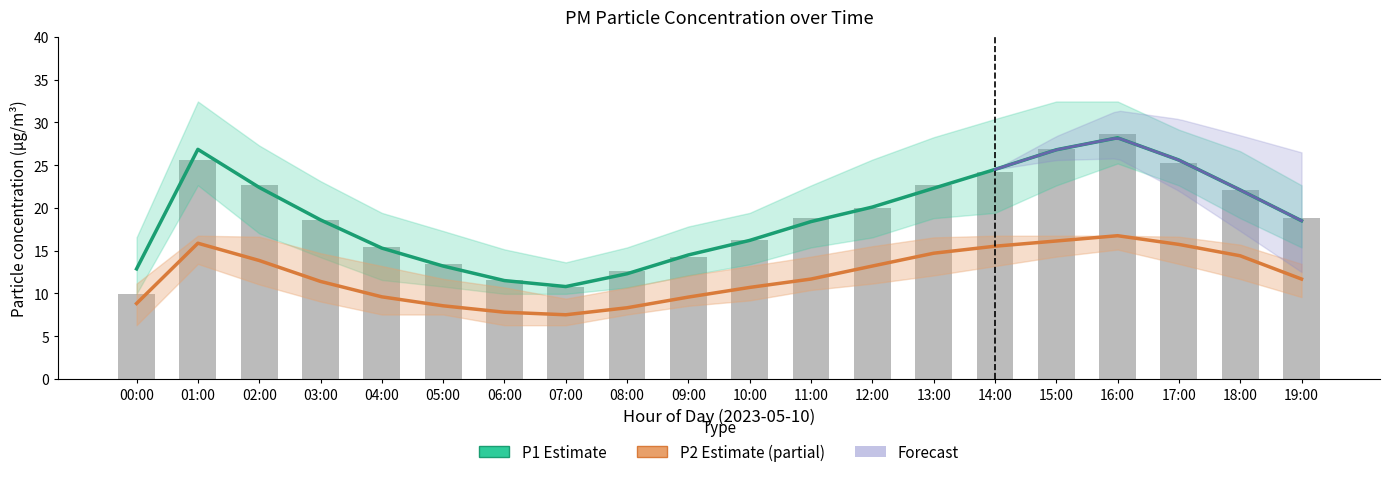

What is the value of the P2 Estimate bar at the 18th from the left?

15.7